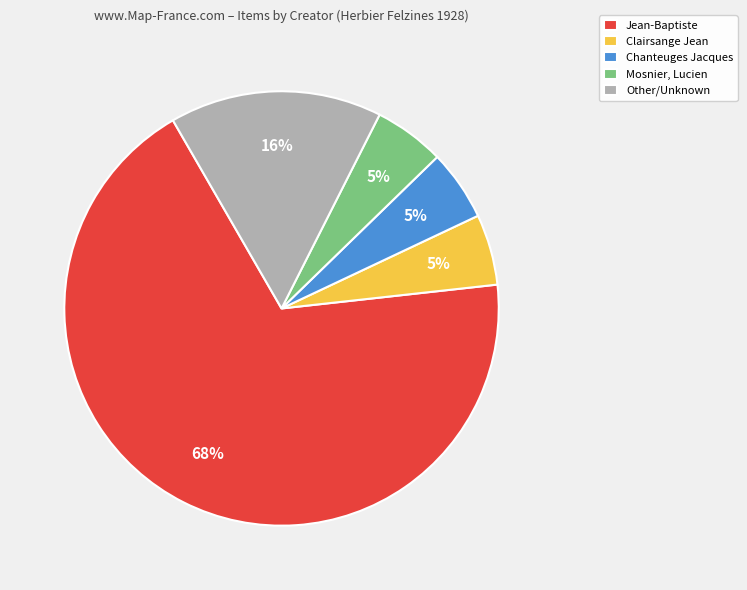

Is Jean-Baptiste the majority of the pie?

Yes